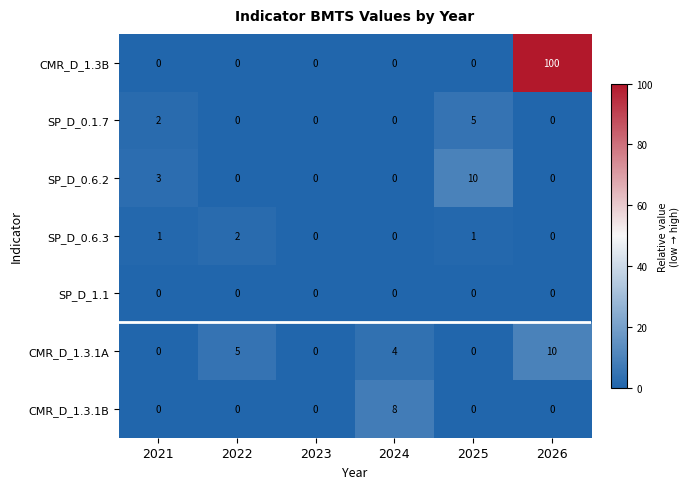

Which series changed the most between 2024 and 2025?

SP_D_0.6.2